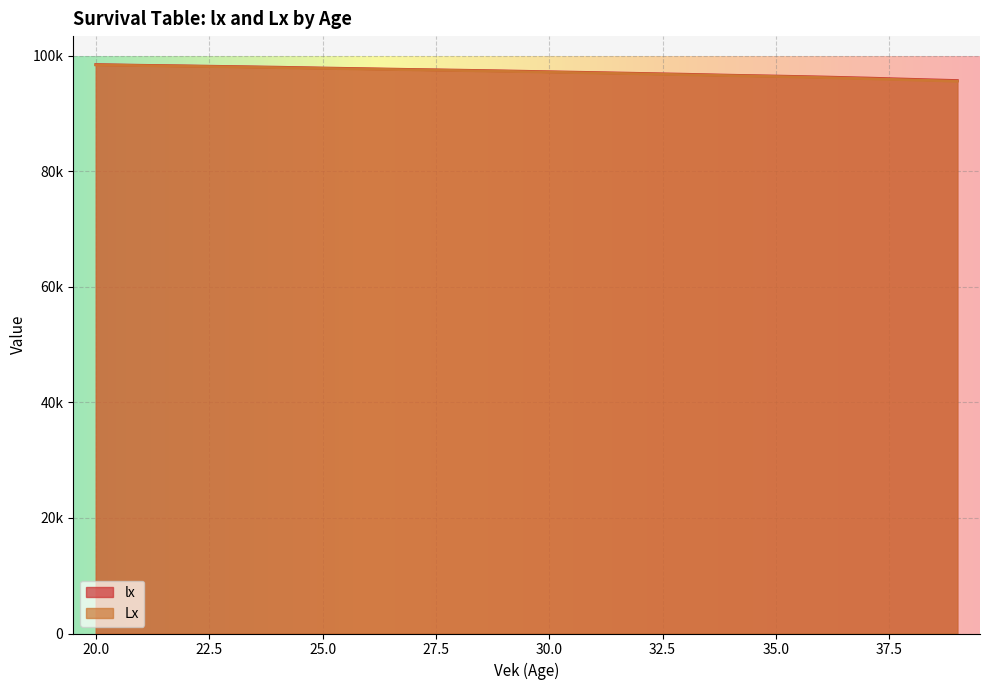

List the labels in order of lx value, largest first.

20, 21, 22, 23, 24, 25, 26, 27, 28, 29, 30, 31, 32, 33, 34, 35, 36, 37, 38, 39